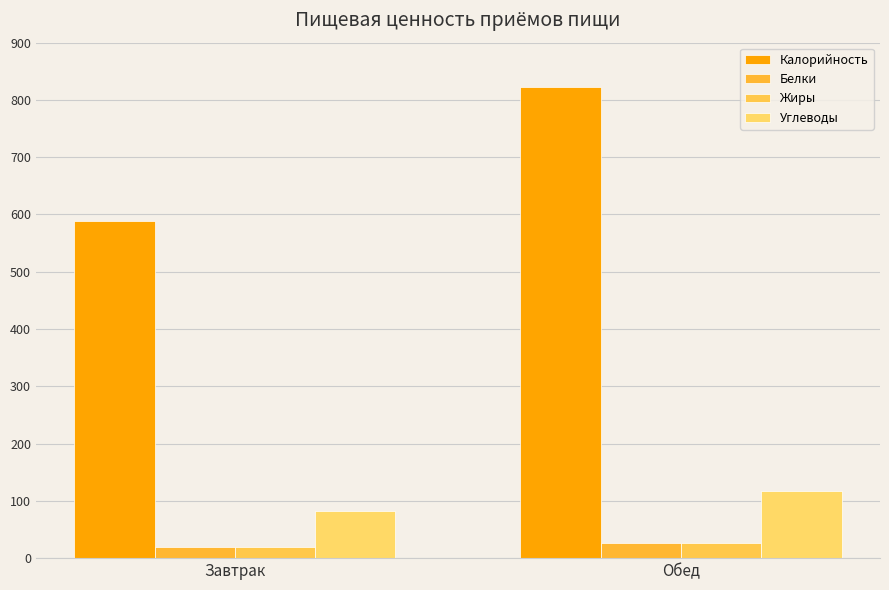

Reading left to right, transcribe all the data shown in this chart.

Калорийность: 588.0	823.0
Белки: 20.0	26.4
Жиры: 20.0	27.0
Углеводы: 83.0	118.0